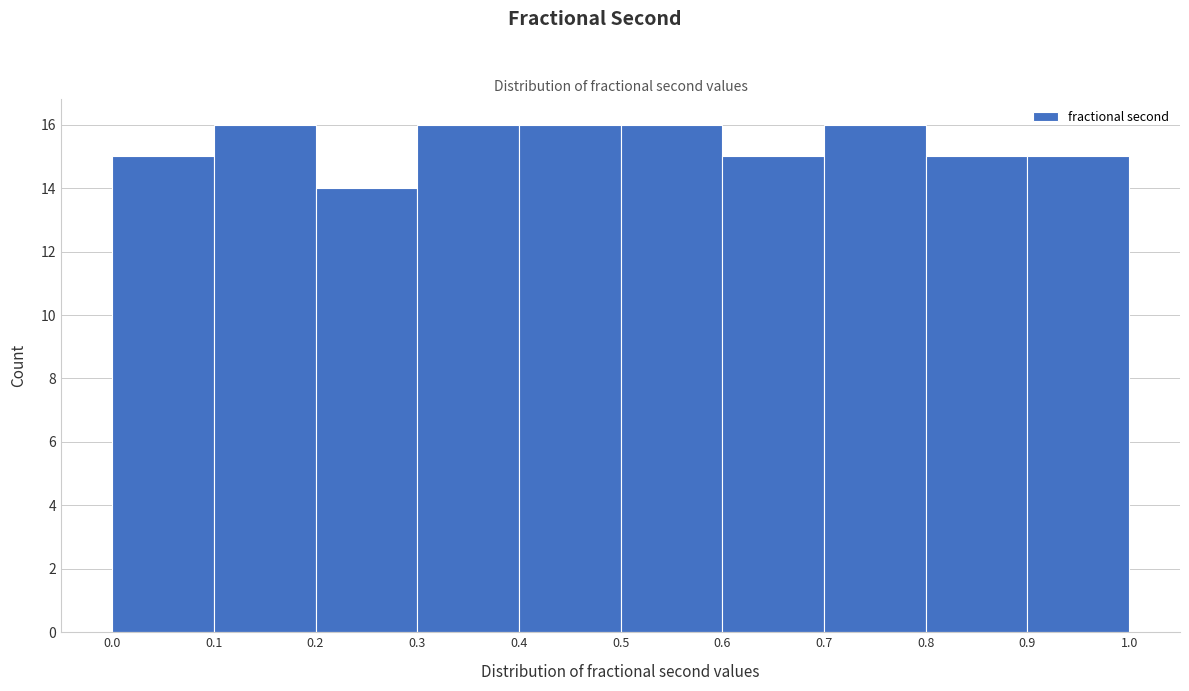

What is the height of the bar covering 0.6 to 0.7 on the x-axis? The values are not printed on the chart, so give them approximately, as read against the axis.

15